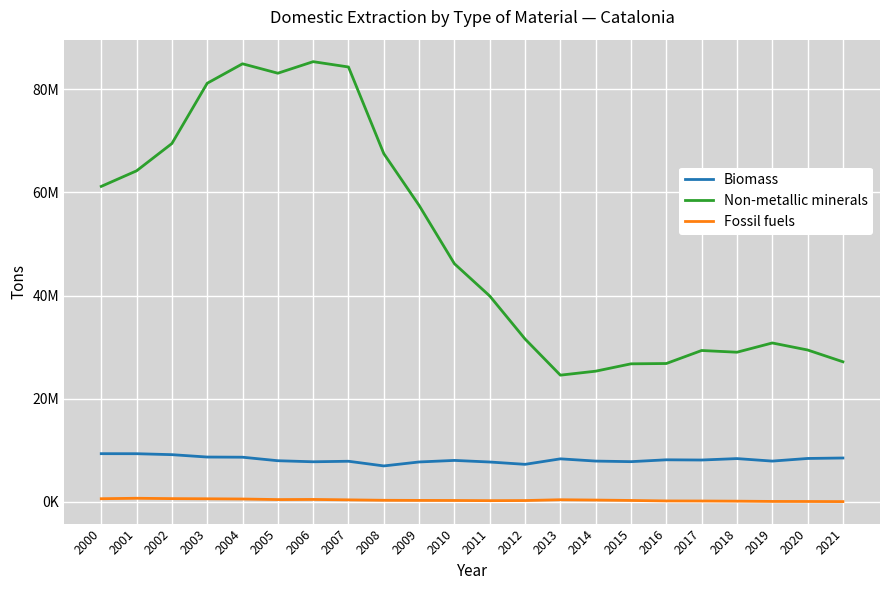

What is the total value across all series at 2003?

90393631